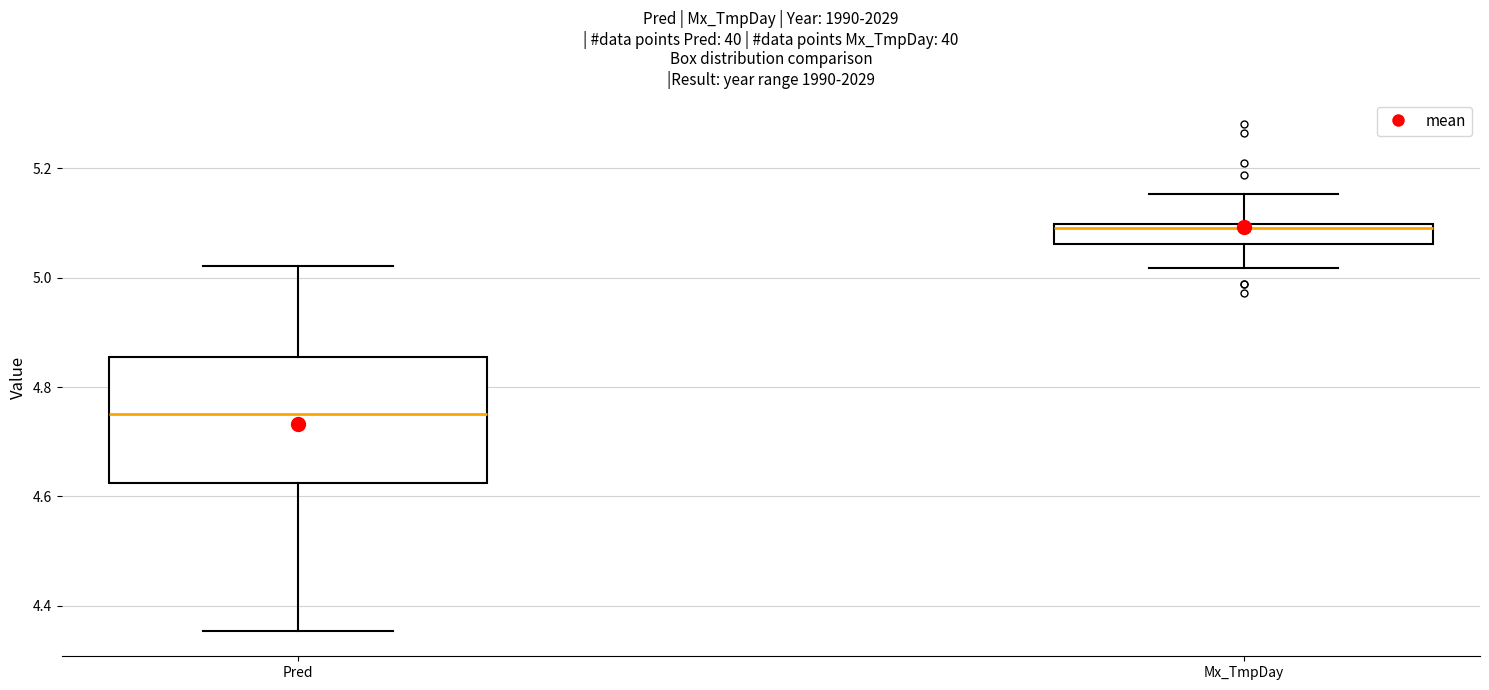

Where does the median line of the box for Pred sit on the y-axis? The values are not printed on the chart, so give them approximately, as read against the axis.

4.74